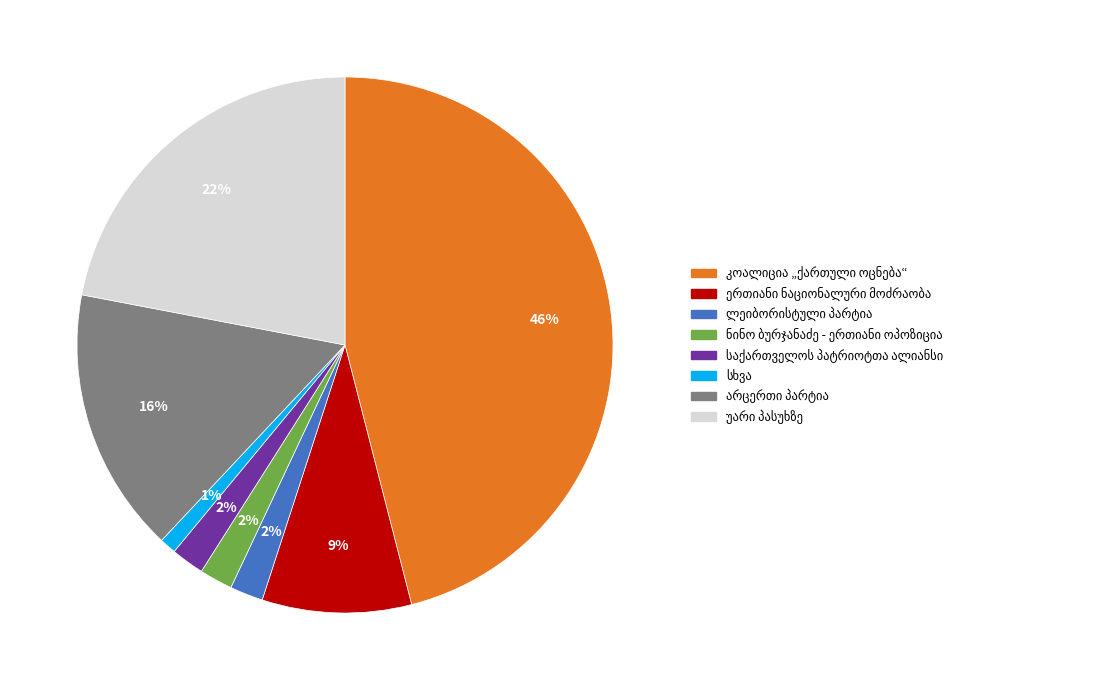

To the nearest percent, what is the difference between the largest and smallest slice percentages?

45%